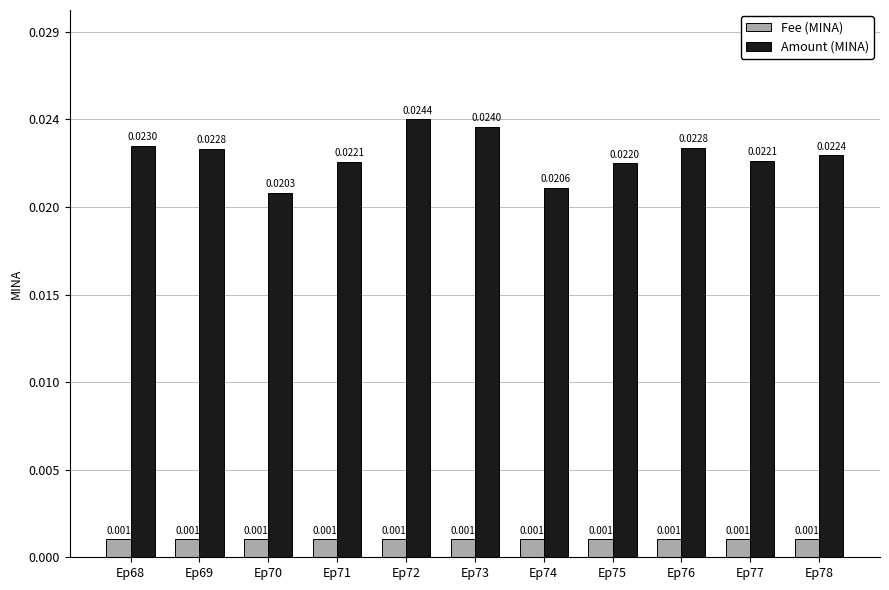

The value of Fee (MINA) at Ep69 is 0.0. True or false?

True